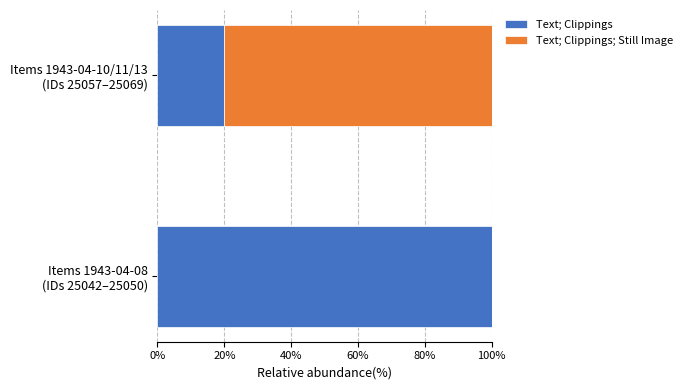

What is the sum of all Text; Clippings values?

120